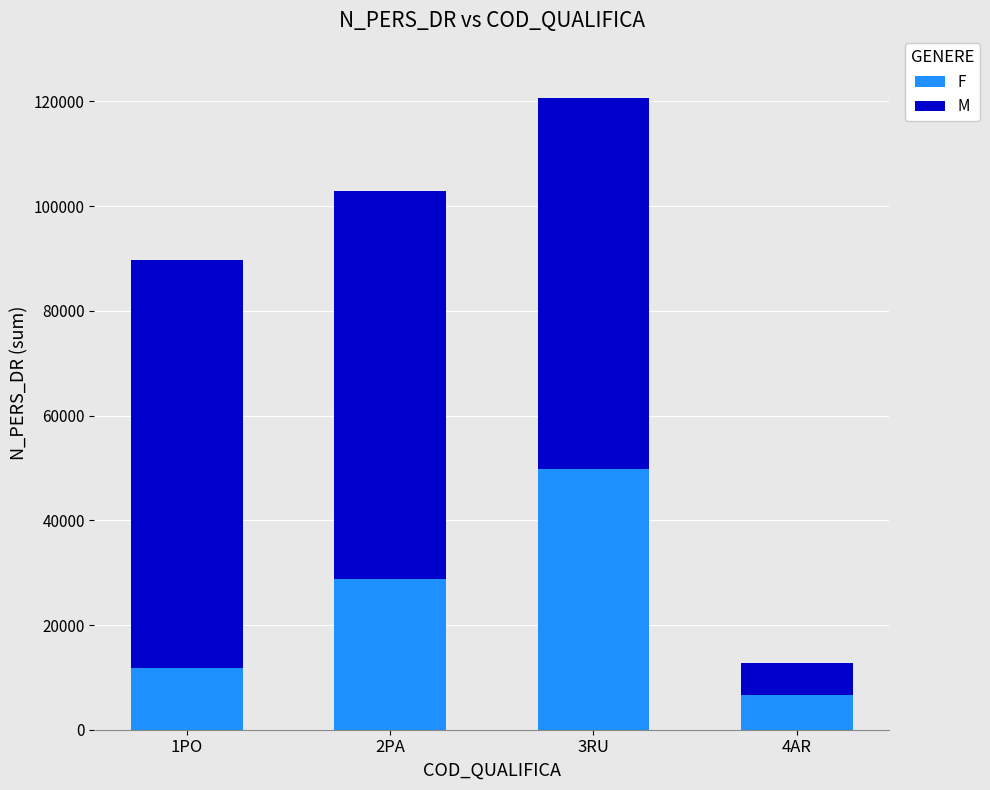

How many bars are there in total?

4